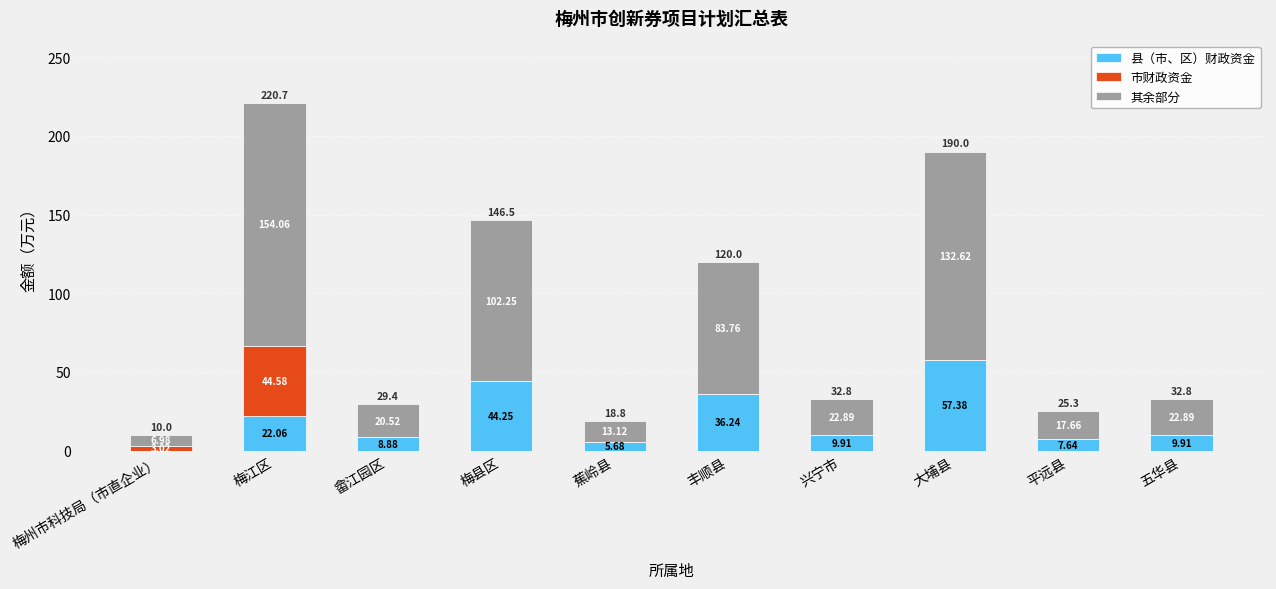

At which category is the sum across all series the highest?

梅江区